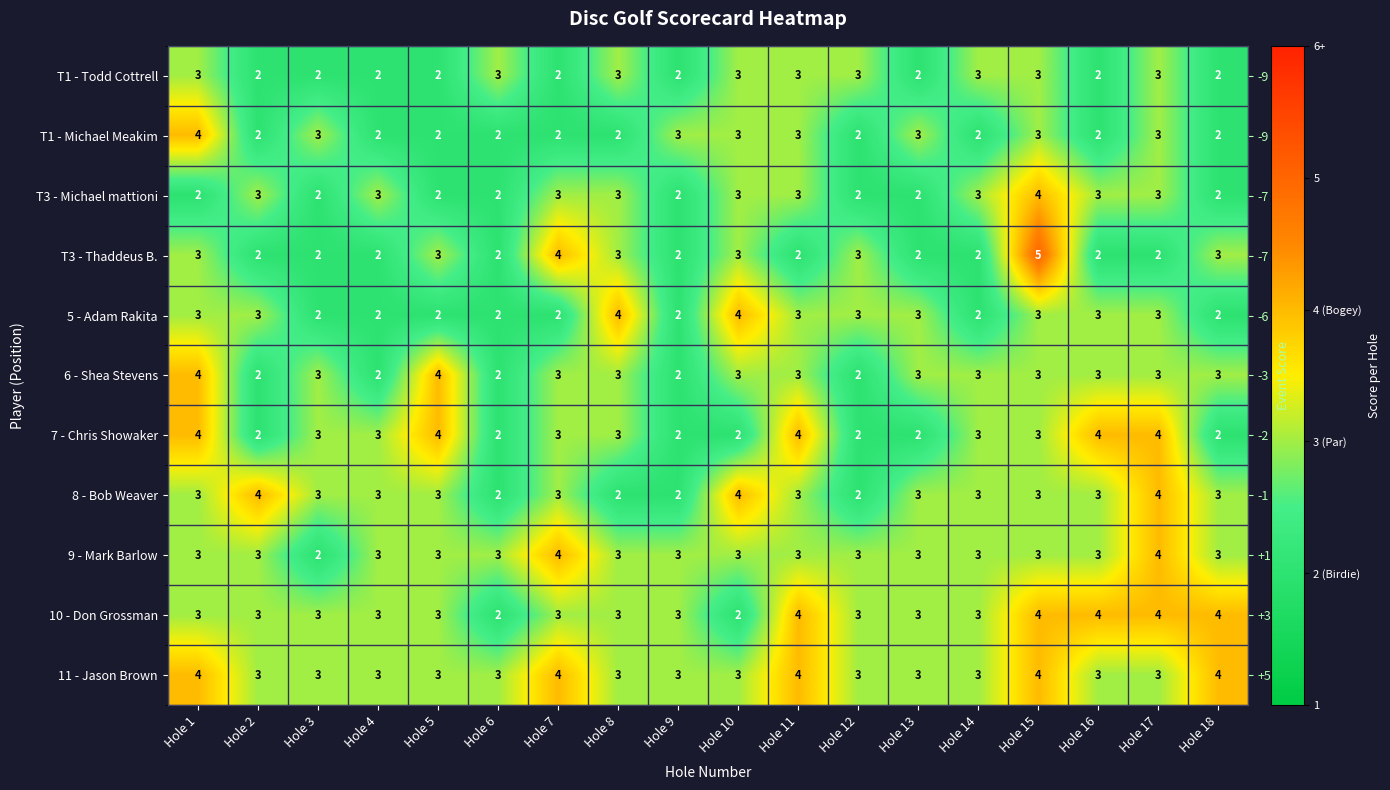

What is the minimum value shown in the chart?

2